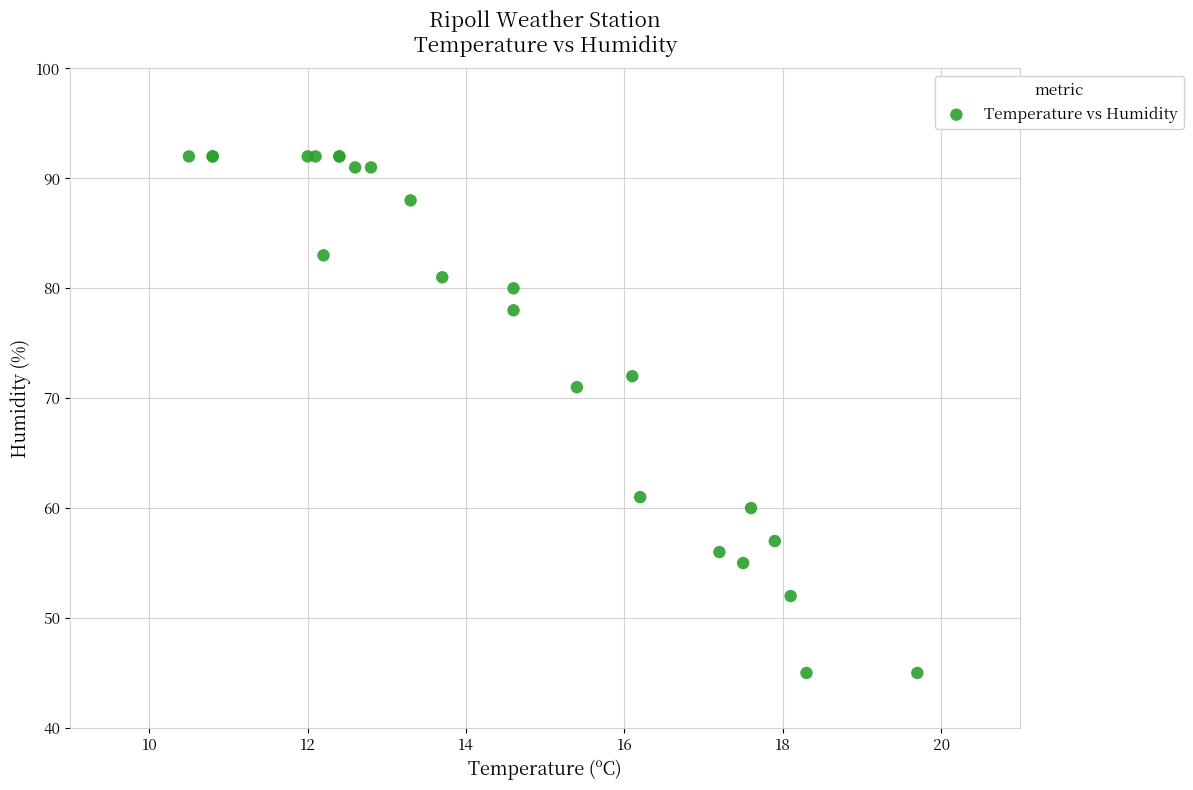

What Y value in the scatter plot is closest to 68?

71